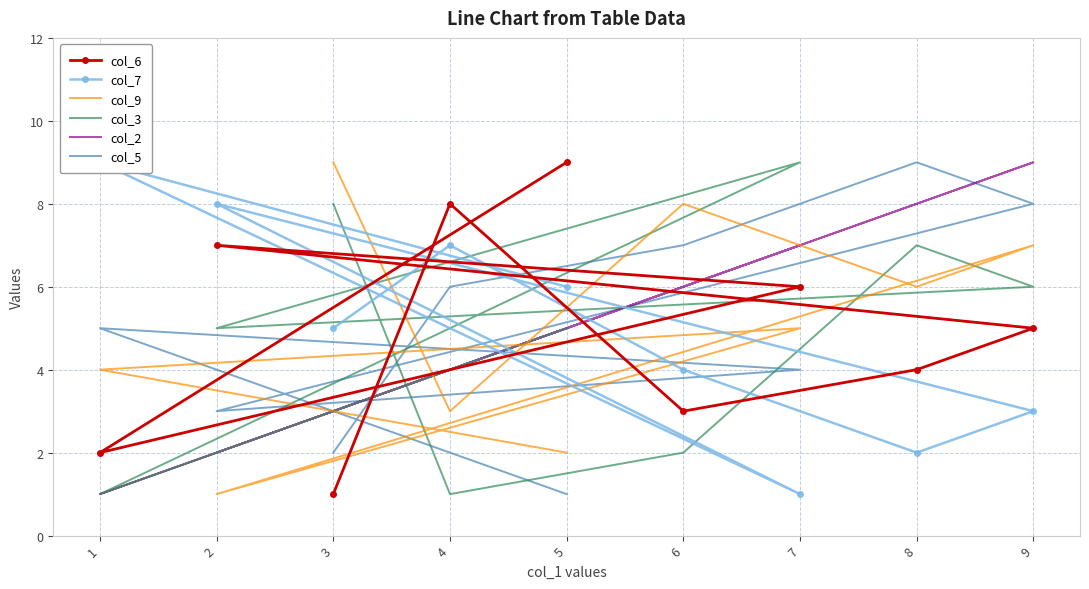

How many data points in col_5 are above 5?

4